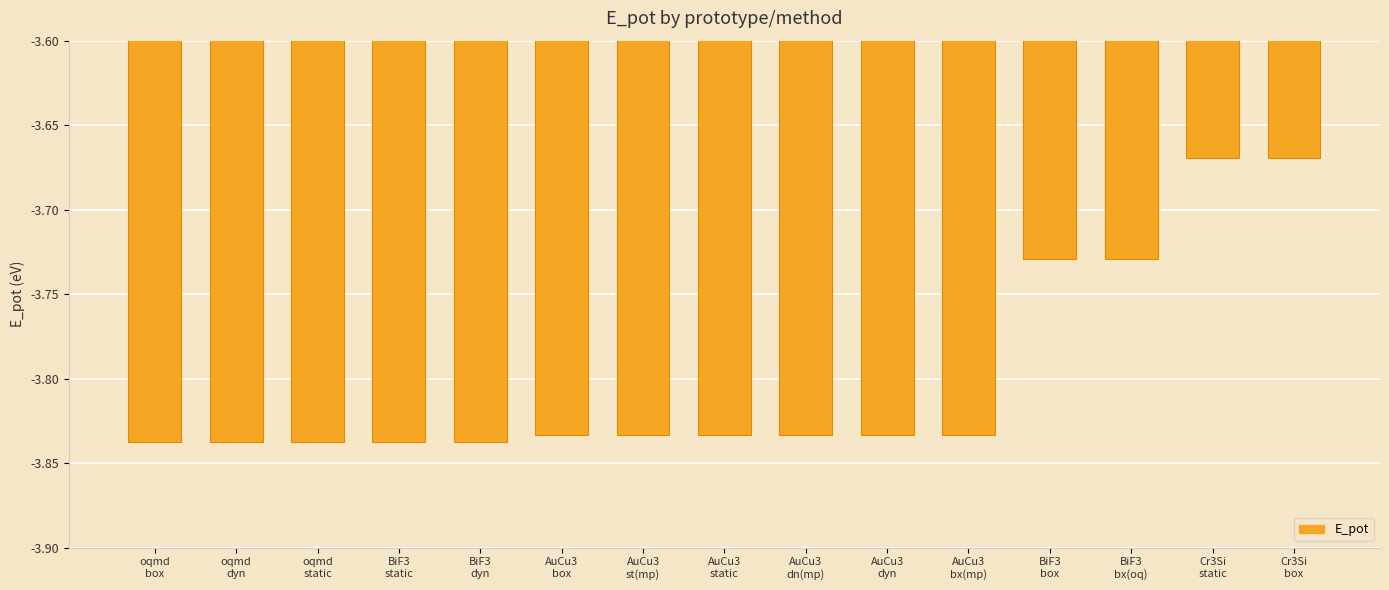

What is the sum of all values?

-57.0